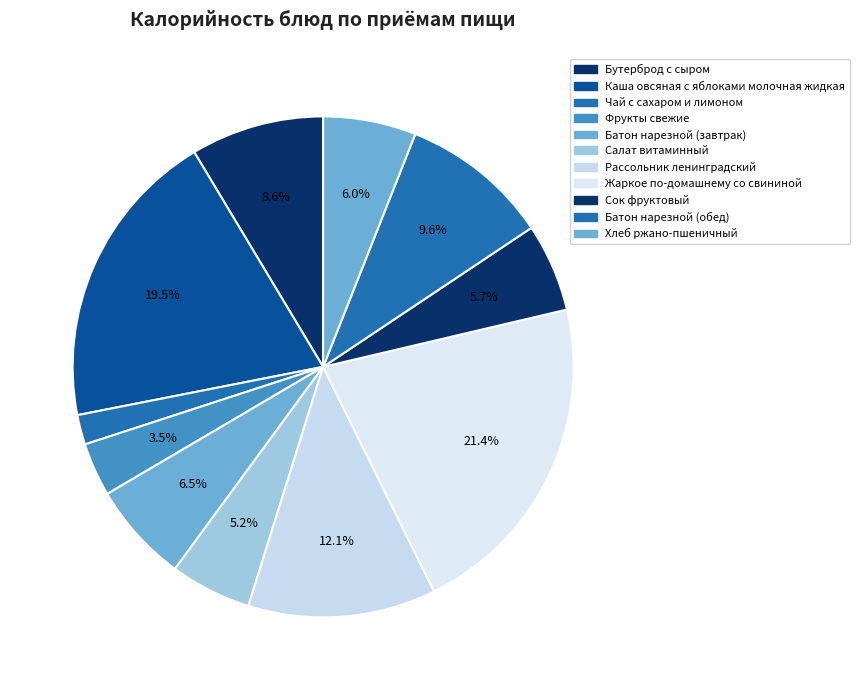

Is it true that Фрукты свежие is 3% of the pie?

True